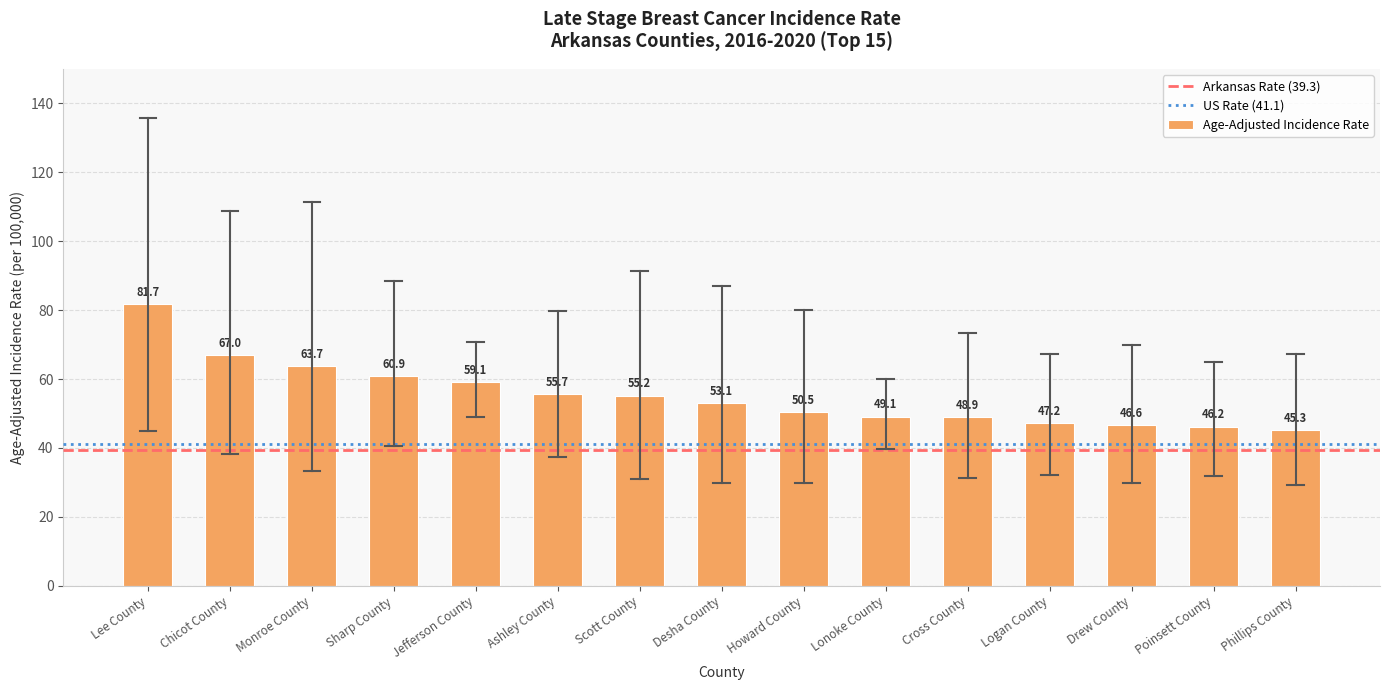

What is the difference between the second highest and minimum values?

21.7